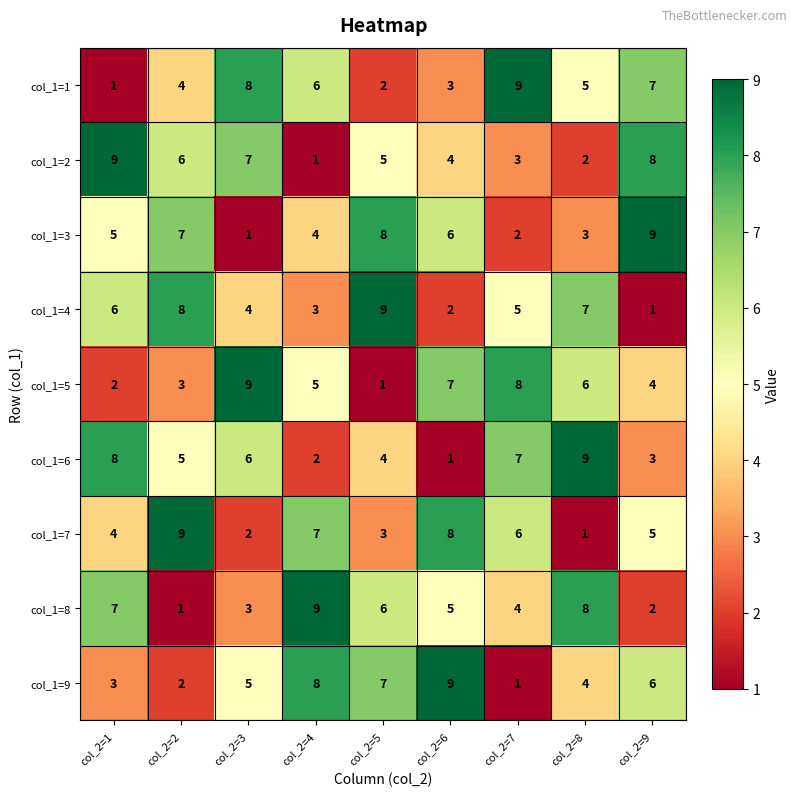

At col_2=1, list the series in order from smallest to largest.

col_1=1, col_1=5, col_1=9, col_1=7, col_1=3, col_1=4, col_1=8, col_1=6, col_1=2